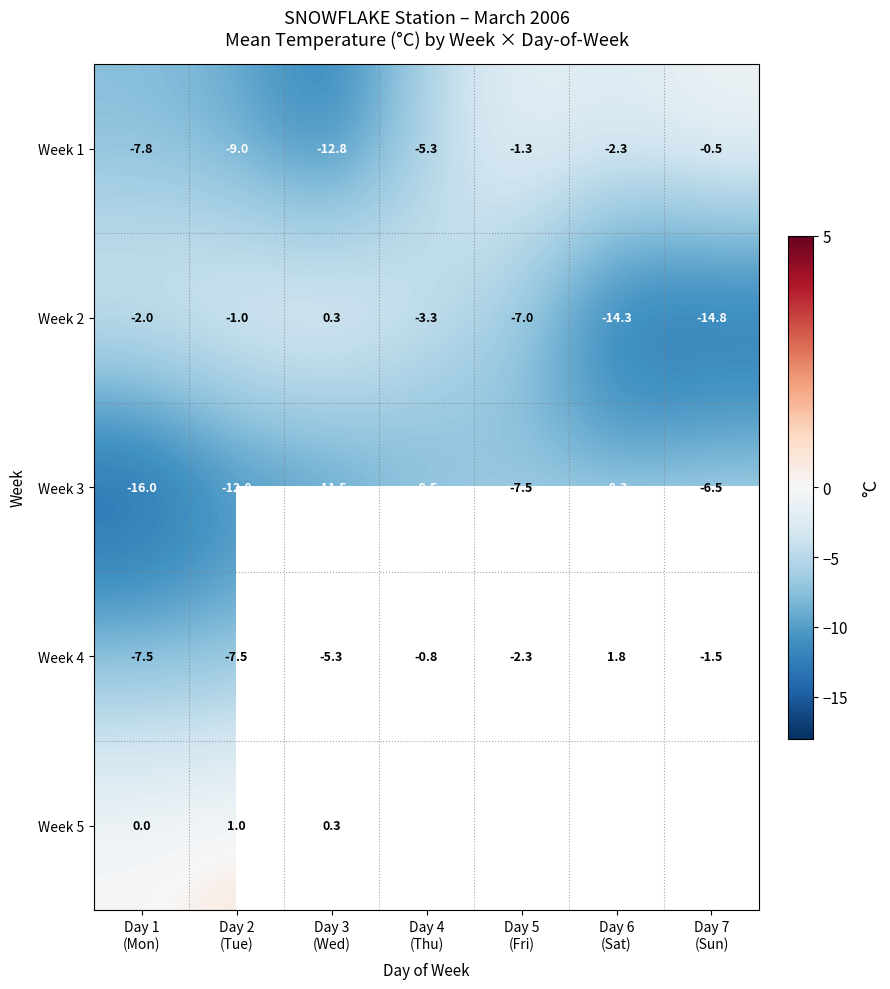

How many data points does each series have?

7